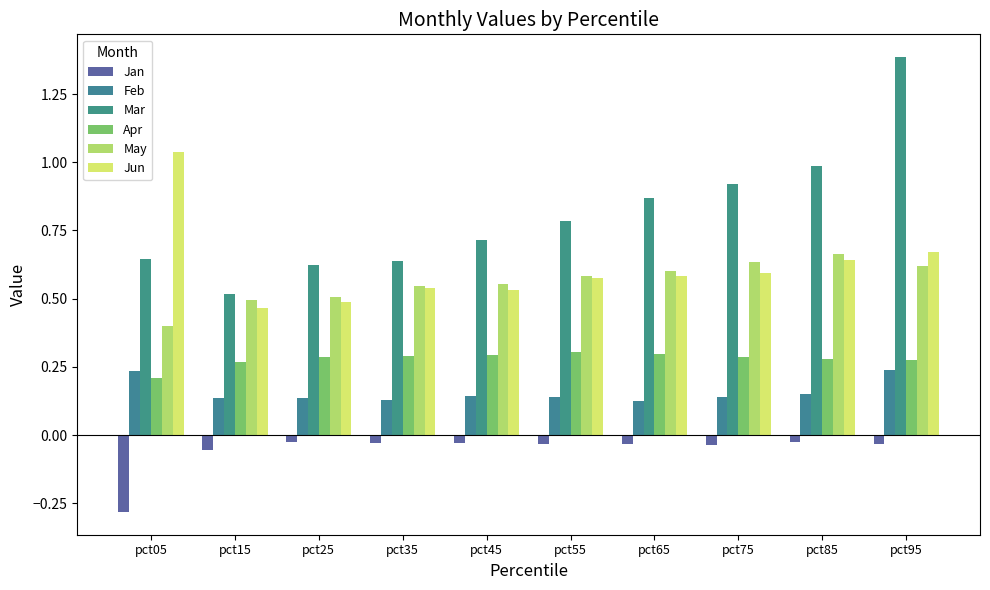

Does the chart contain any negative values?

Yes